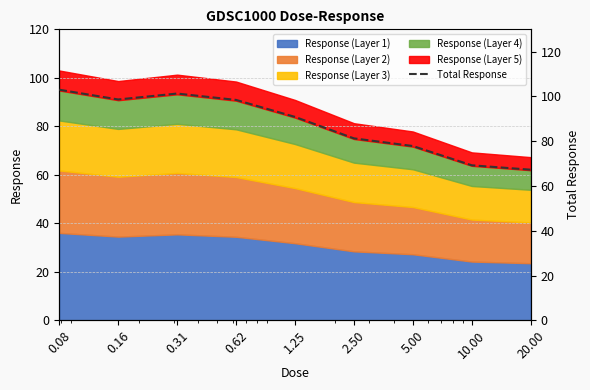

What is the label of the 7th point from the right?

0.31